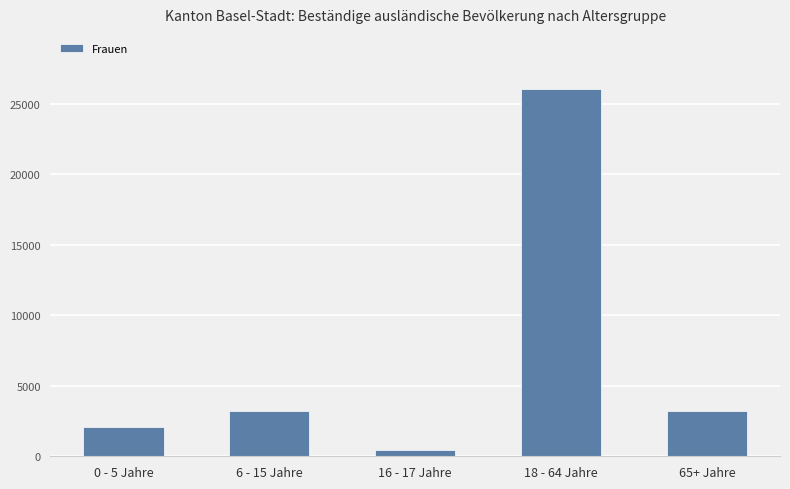

What is the difference between the values at 65+ Jahre and 16 - 17 Jahre?

2798